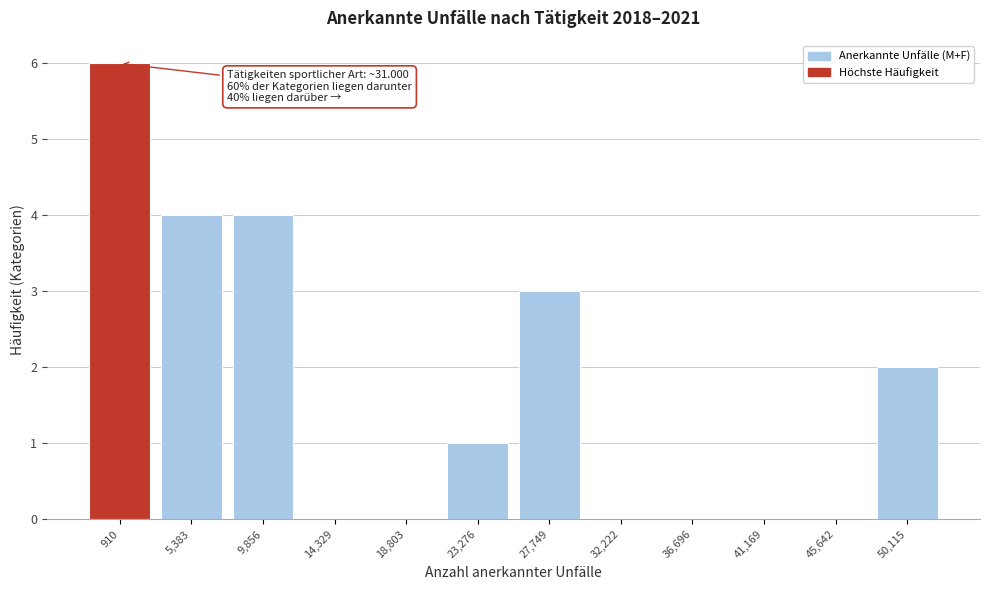

Reading left to right, what are all the values shown in this chart?

910=6	5,383=4	9,856=4	14,329=0	18,803=0	23,276=1	27,749=3	32,222=0	36,696=0	41,169=0	45,642=0	50,115=2